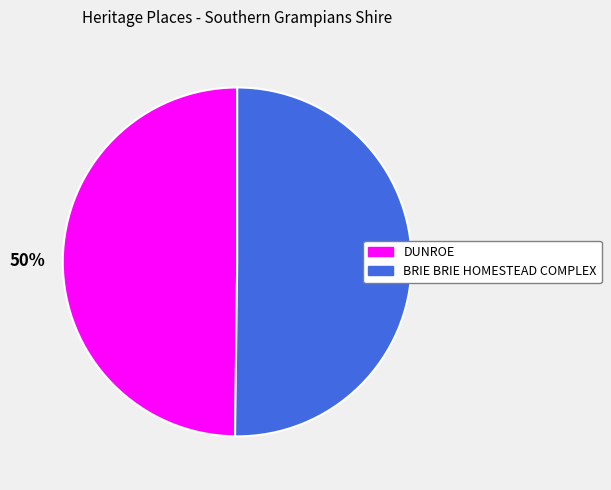

What percentage is the BRIE BRIE HOMESTEAD COMPLEX slice, to the nearest percent?

50%